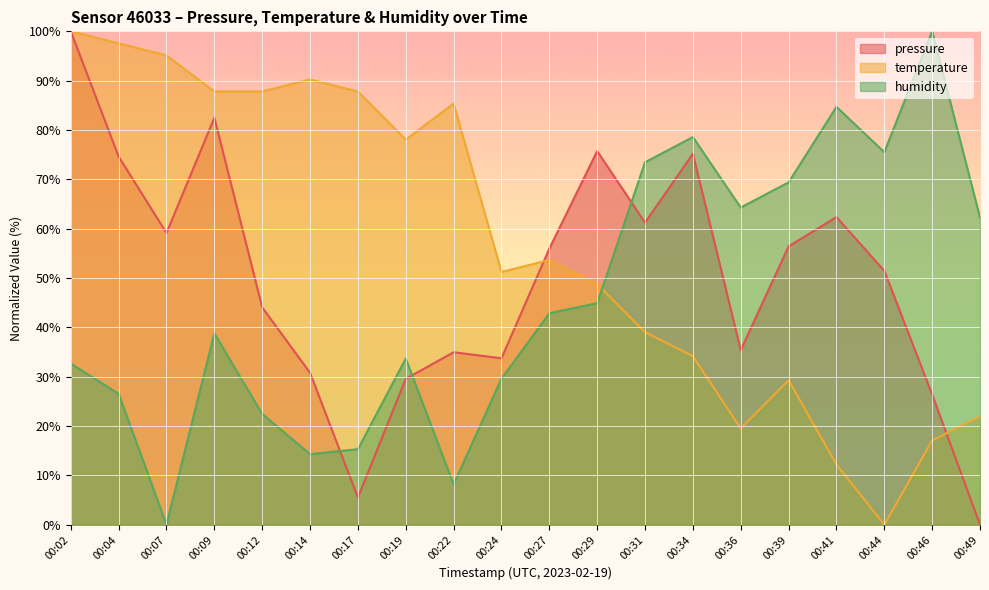

How many data points does each series have?

20